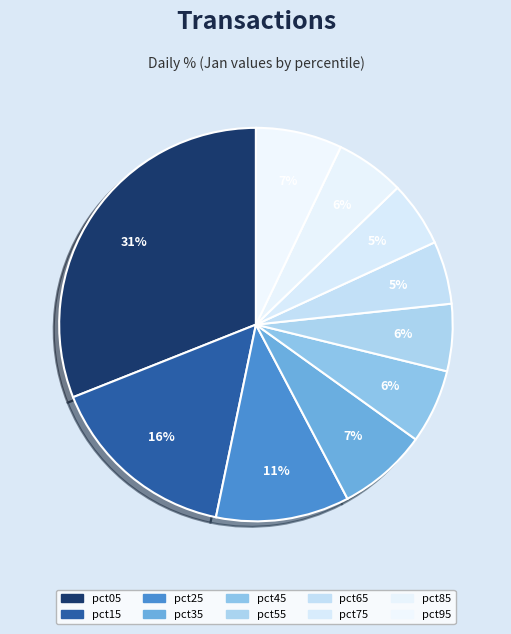

How many segments does this pie chart have?

10